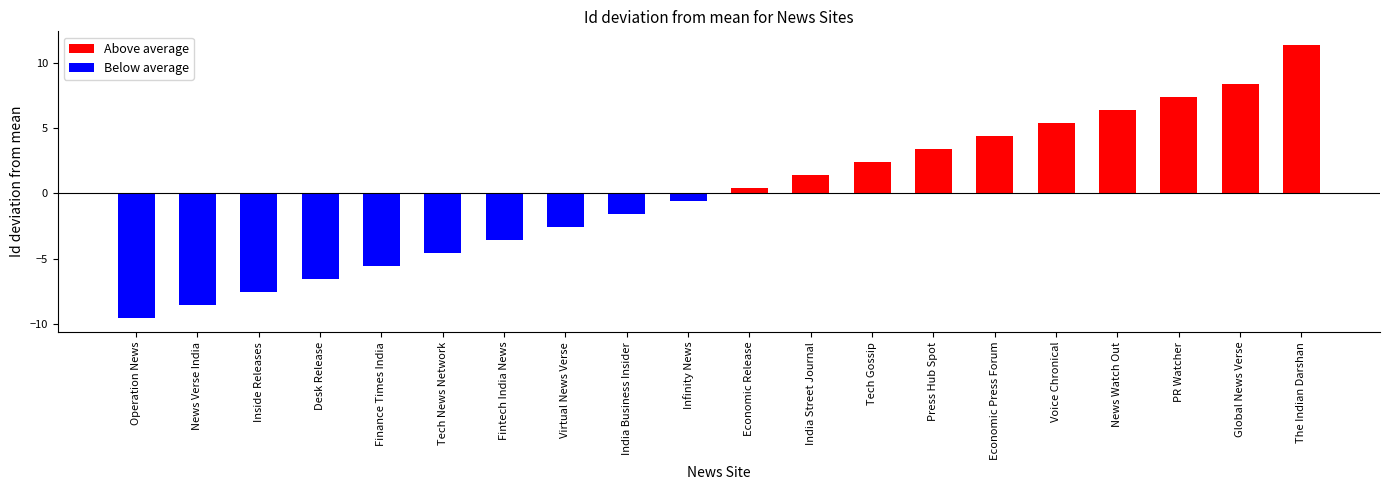

Count the number of categories in the chart.

20